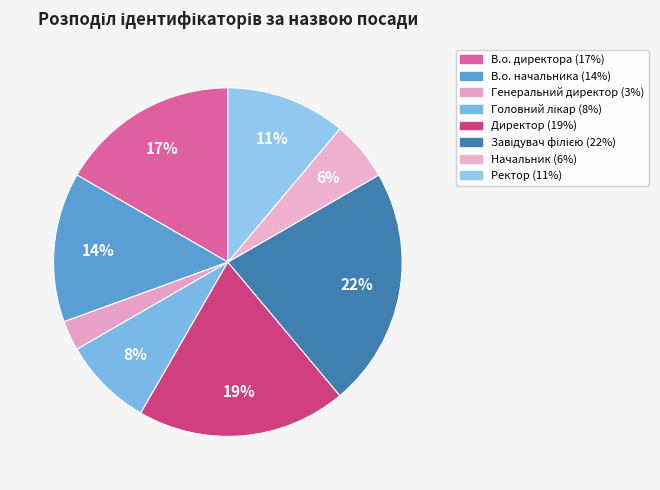

To the nearest percent, what portion does Завідувач філією represent?

22%